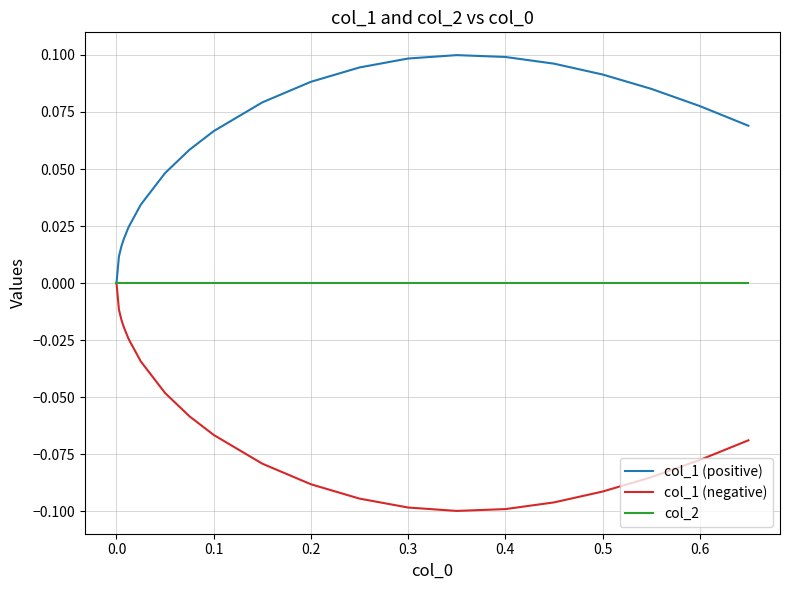

Which series has the largest total across all categories?

col_1 (positive)